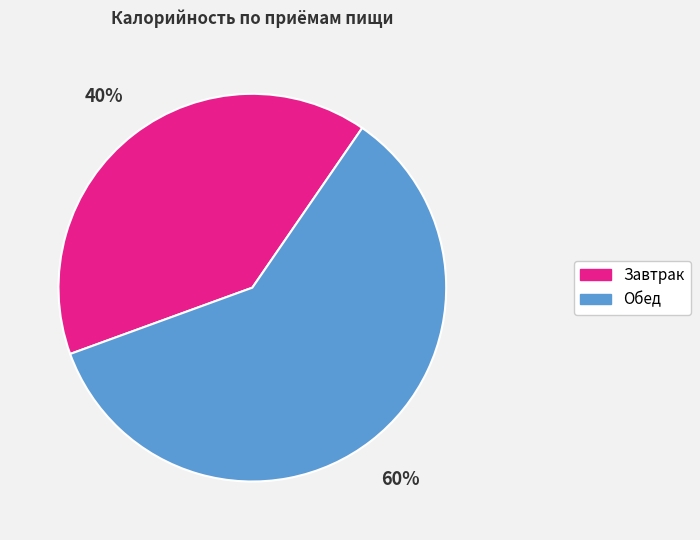

The Обед slice represents 45% of the pie. True or false?

False